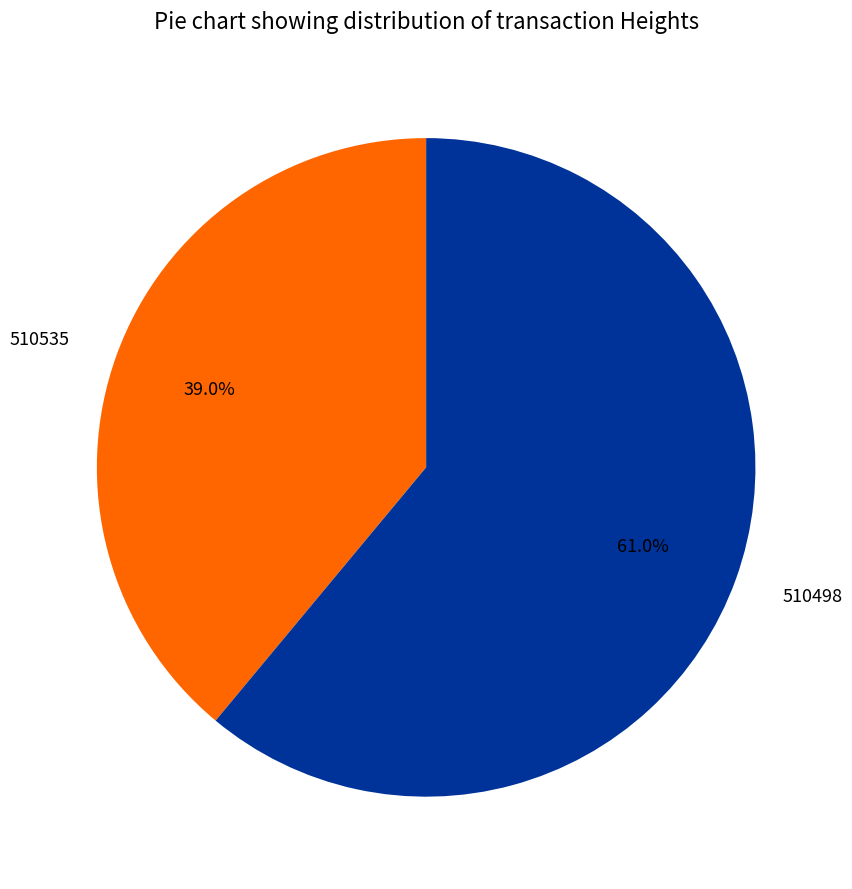

Rank the categories by value from lowest to highest.

510535, 510498